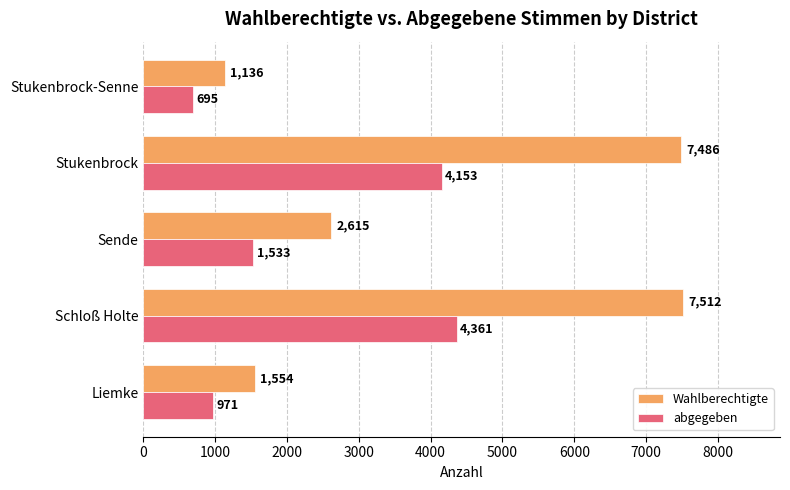

What is the lowest value of the abgegeben series?

695